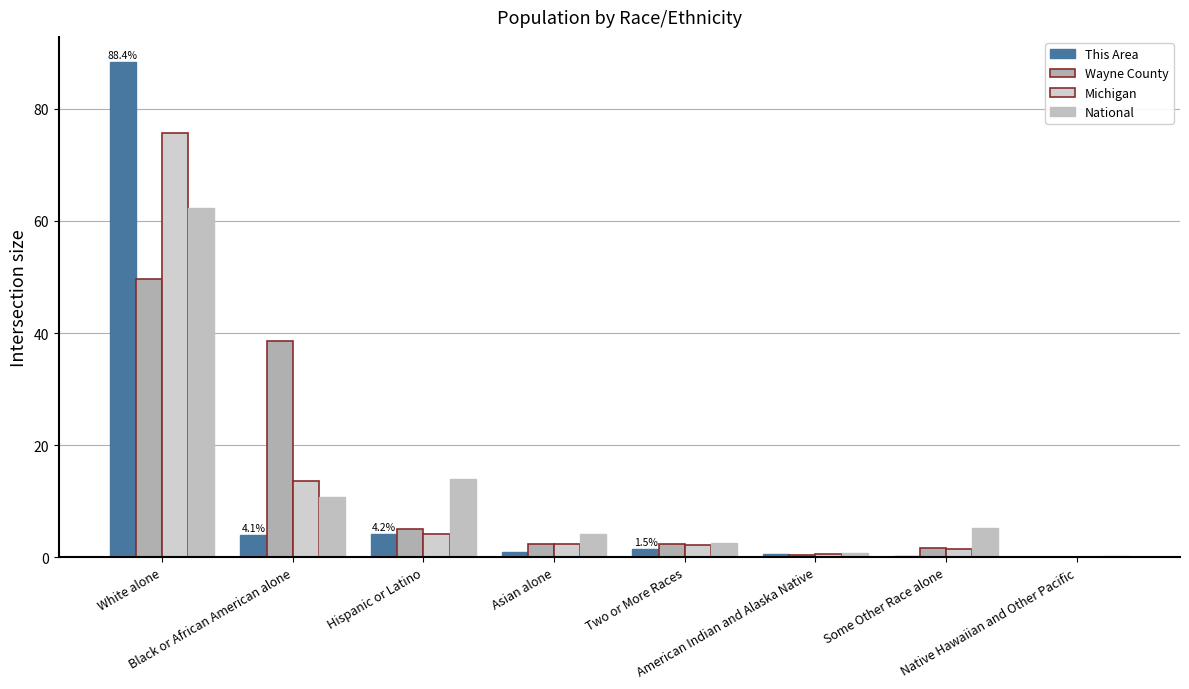

Between Asian alone and White alone, which is larger?

White alone